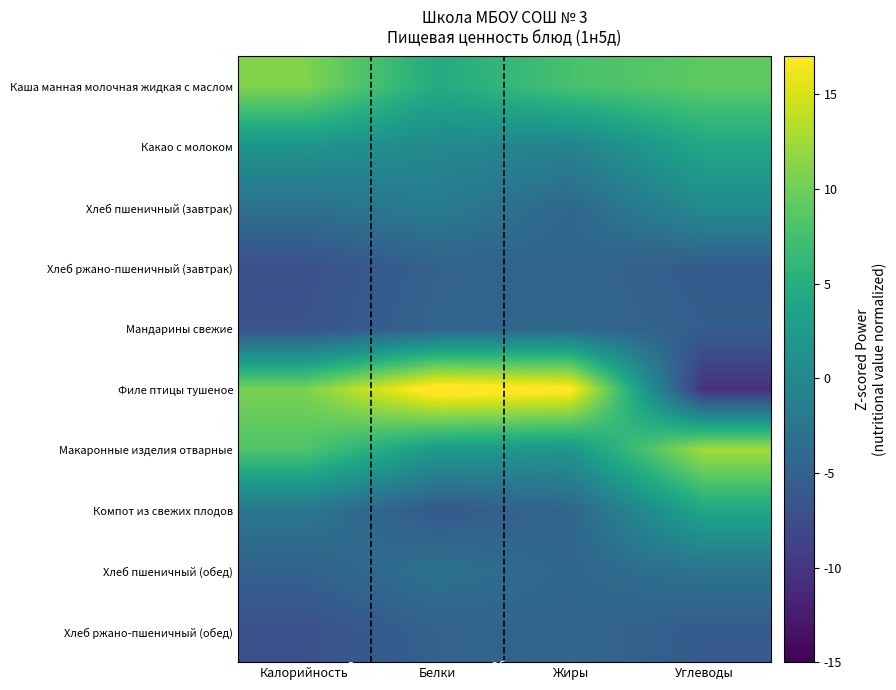

Count the number of categories in the chart.

4